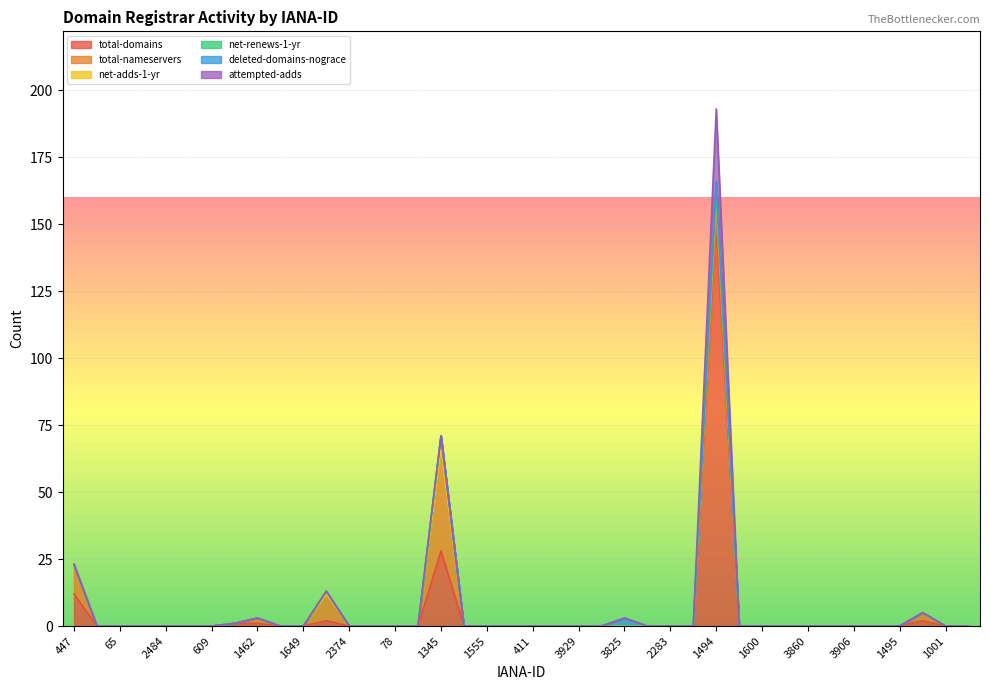

True or false: total-nameservers has a value of -24 at 1454.

False